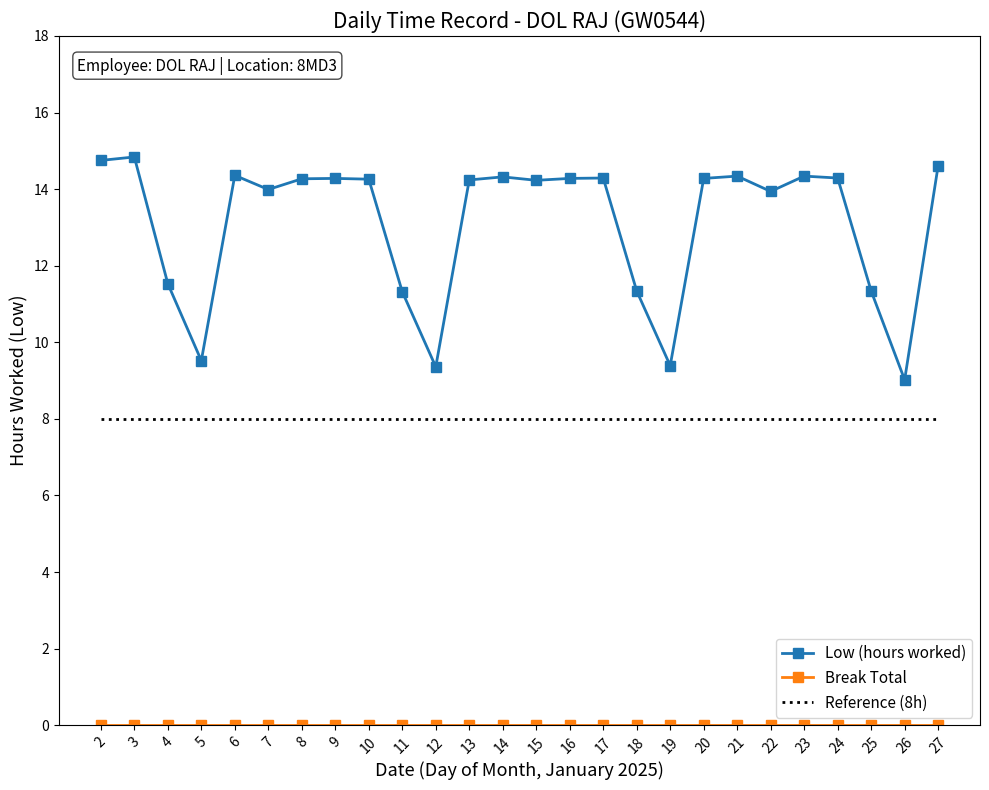

What is the difference between the highest and lowest values at 5?

9.5